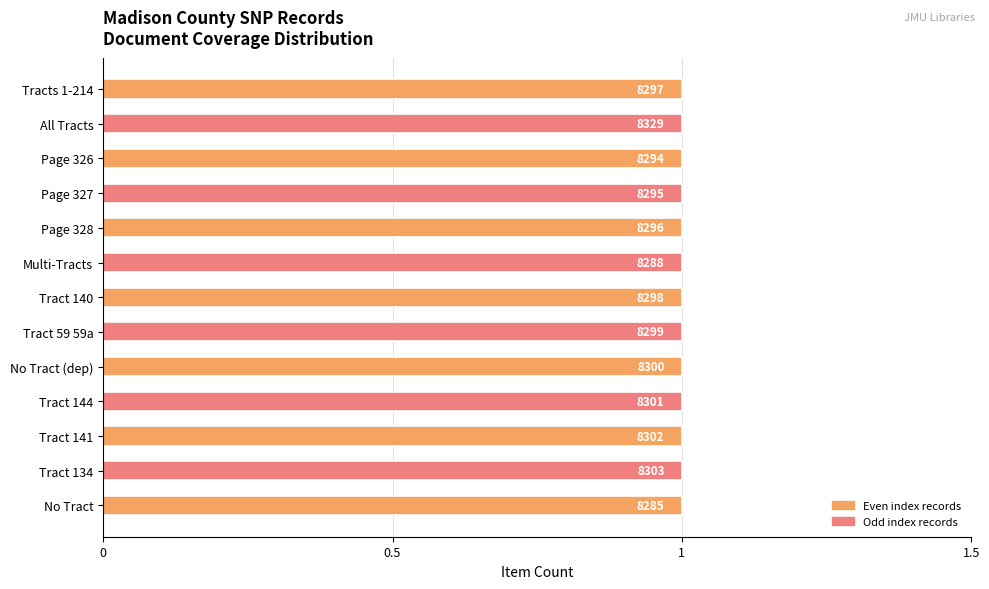

Is it true that the value at Law Order Book 9 is 8?

False